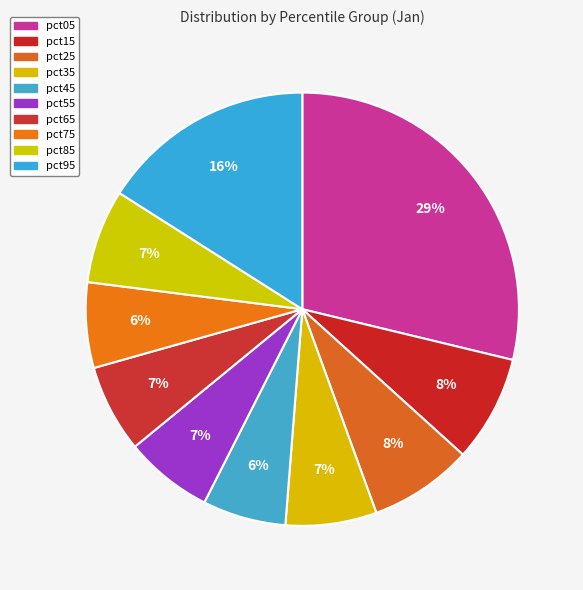

How many slices are in this pie chart?

10